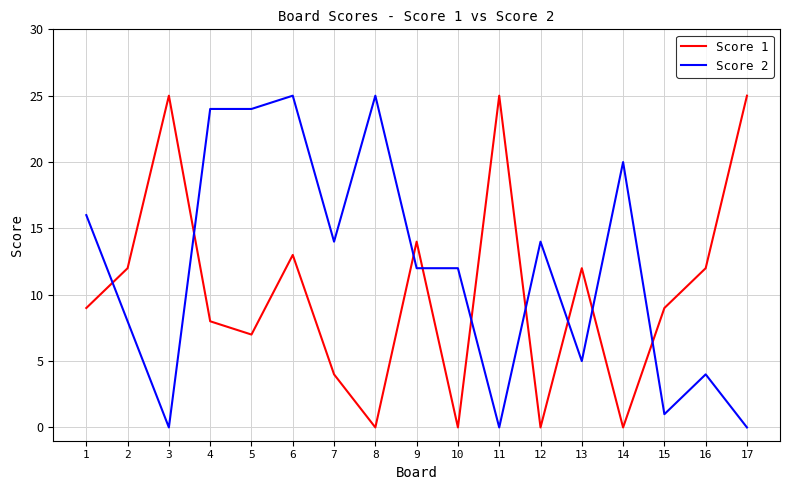

At how many categories does at least one series exceed 1?

17